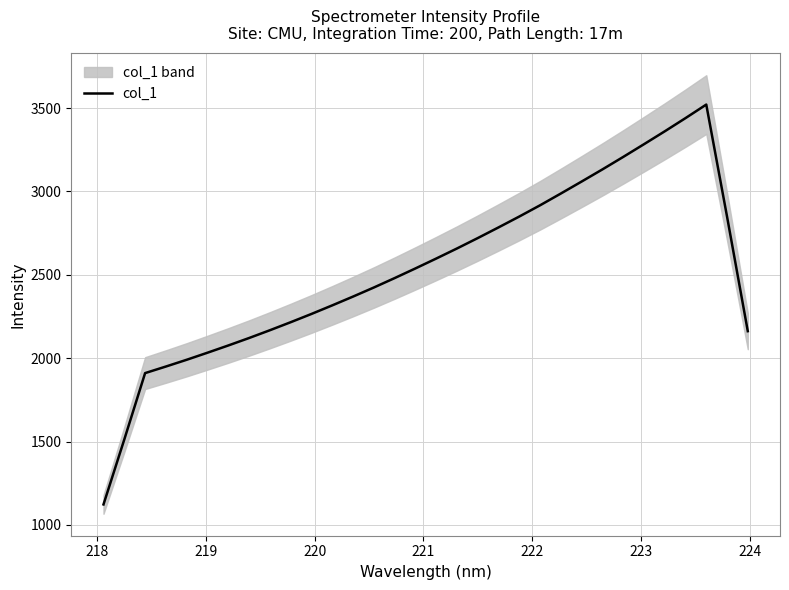

What is the highest value of the col_1 series?

3521.1